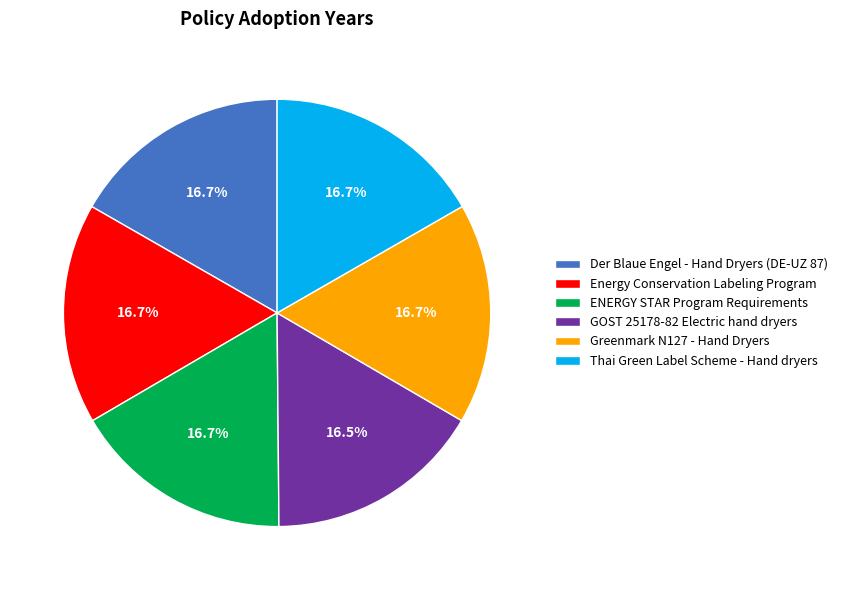

Does any single category account for the majority?

No